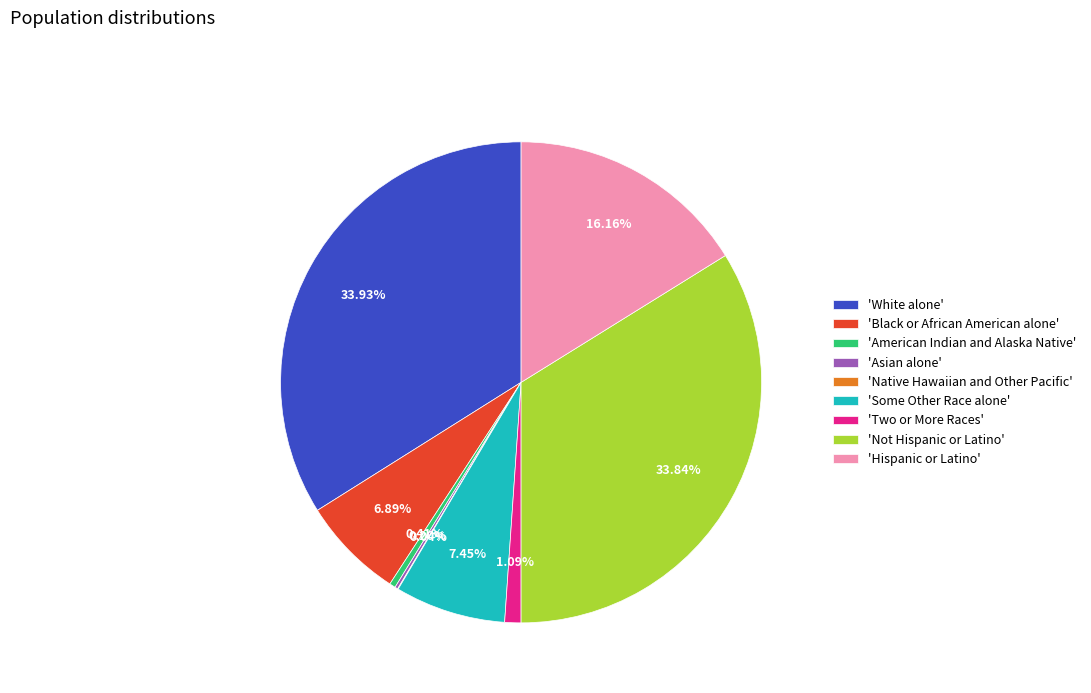

Which has a higher value, 'White alone' or 'Black or African American alone'?

'White alone'